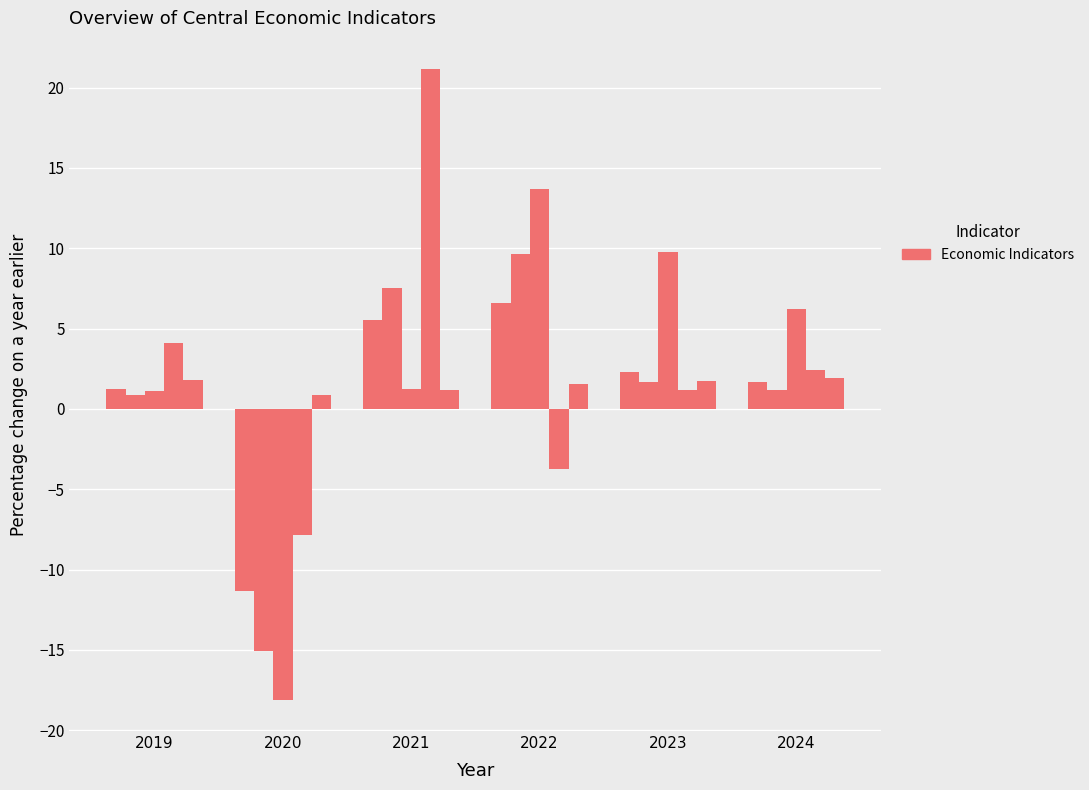

Count the number of data series in this chart.

5